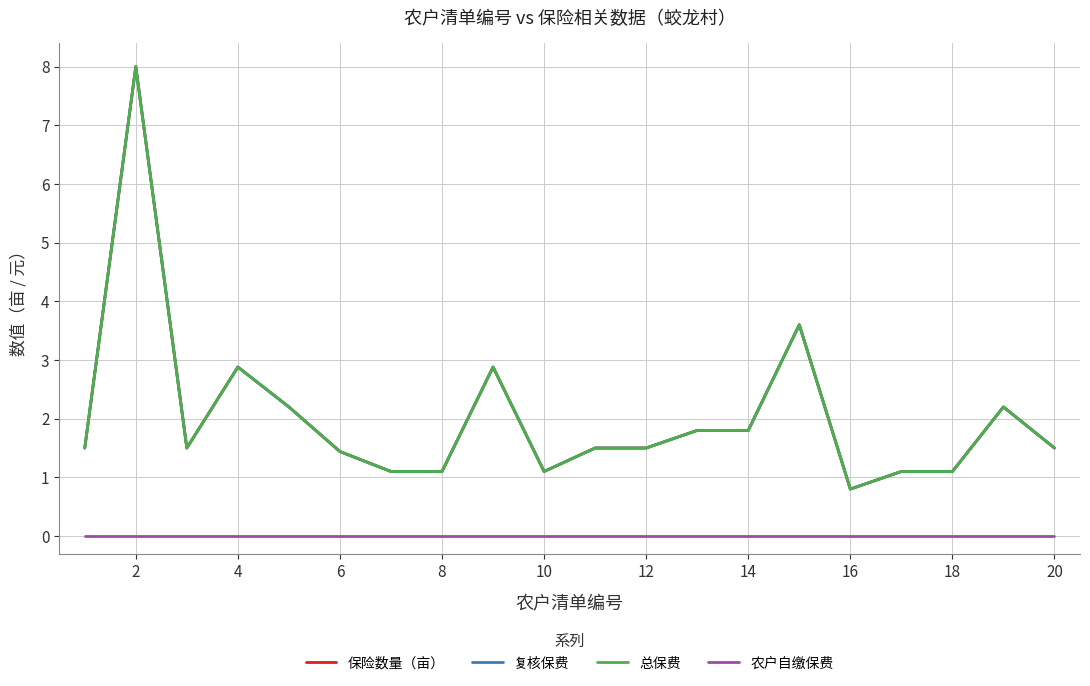

At how many categories does at least one series exceed 4?

1